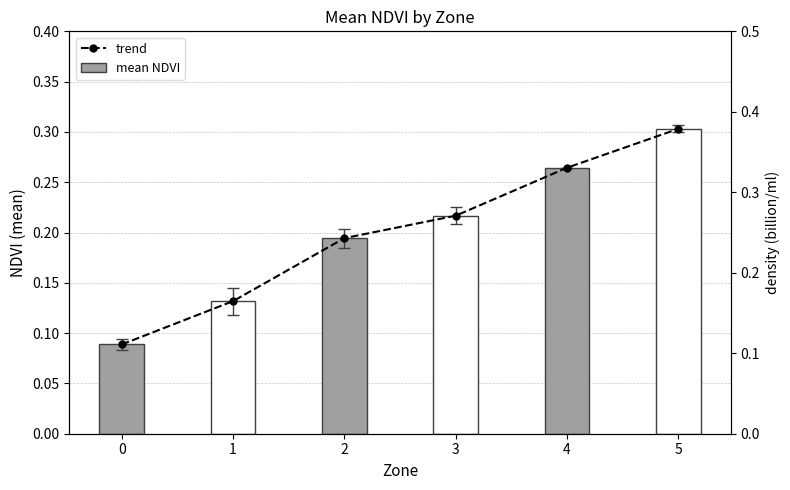

How many bars are there in each group?

2